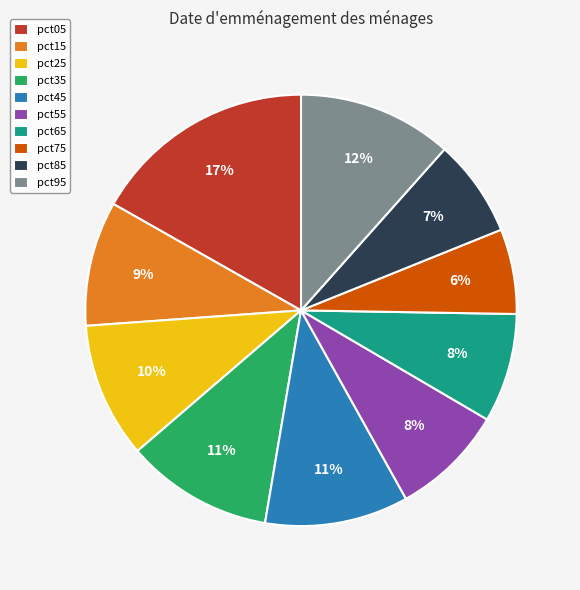

Is there a majority slice in this chart?

No